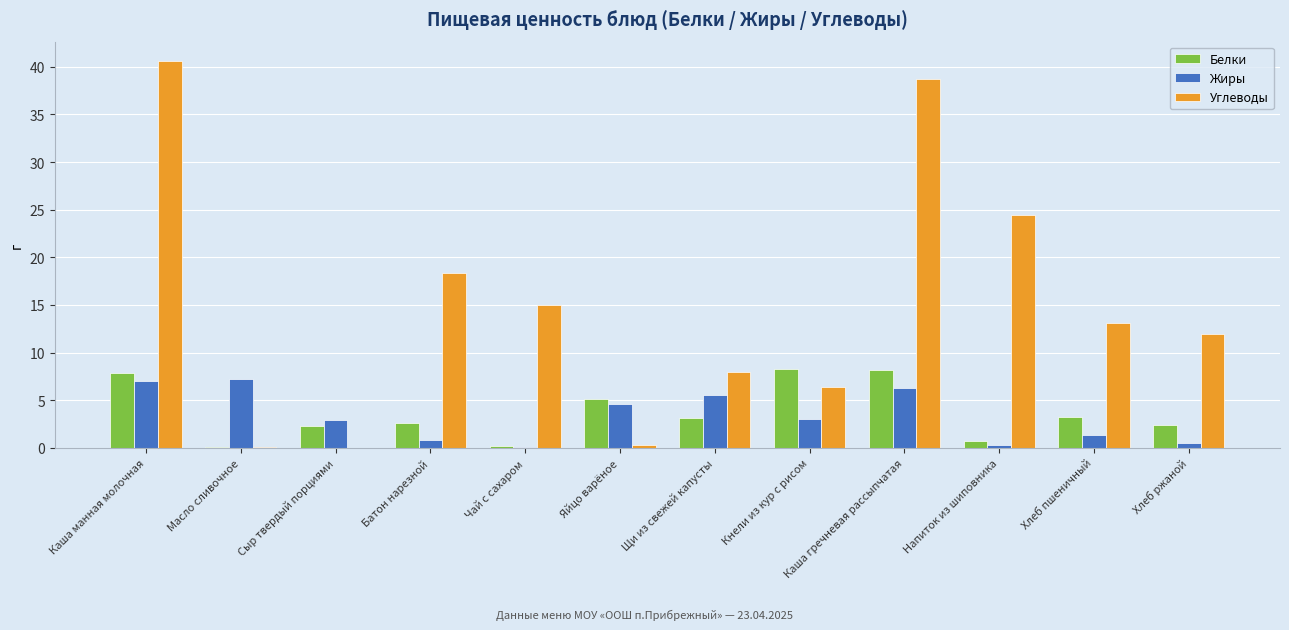

Read the Белки value at Кнели из кур с рисом.

8.3